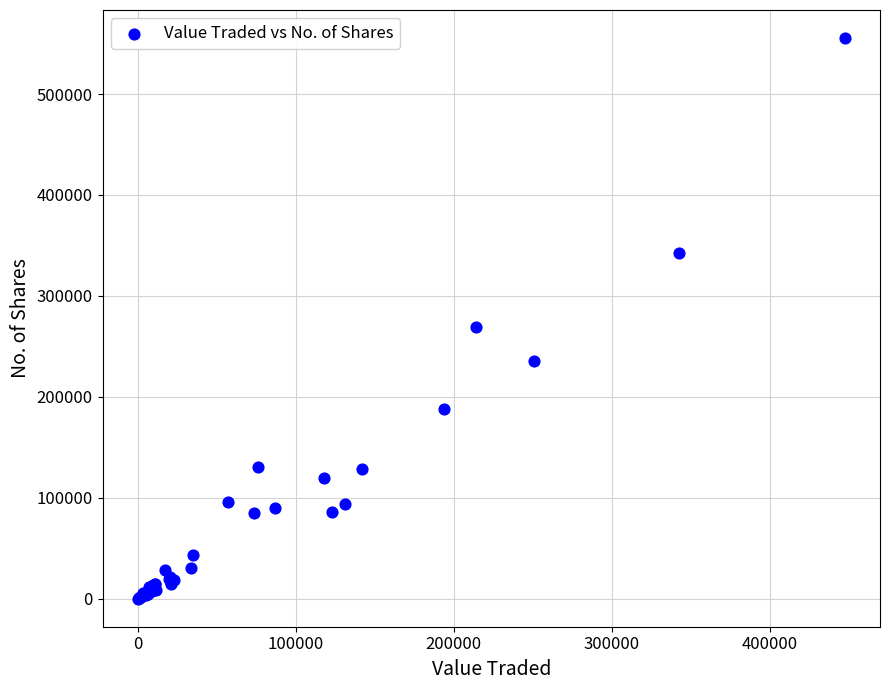

What Y value in the scatter plot is closest to 277757?

269032